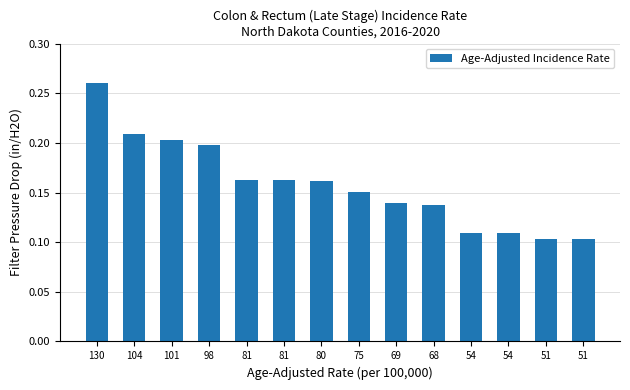

What value does the data have at 54?

0.1